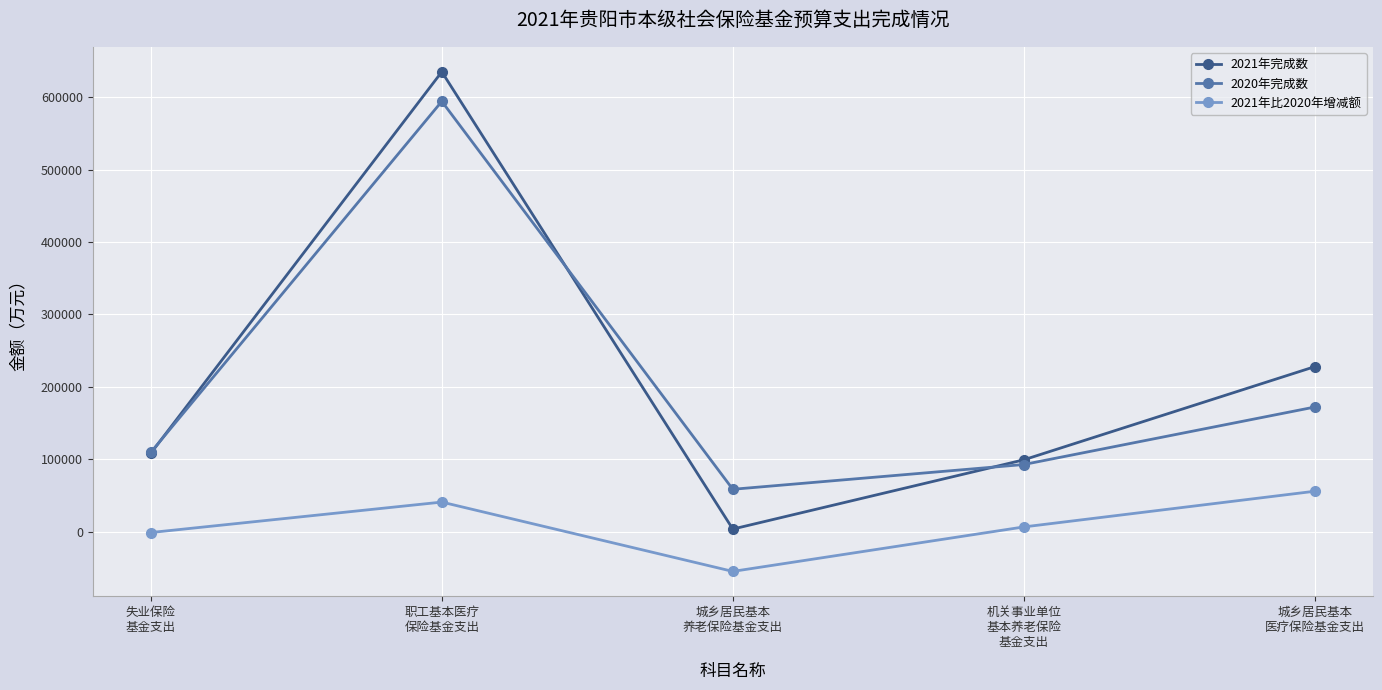

Reading right to left, what are all the values shown in this chart?

2021年完成数: 城乡居民基本
医疗保险基金支出=227838	机关事业单位
基本养老保险
基金支出=99166	城乡居民基本
养老保险基金支出=3517	职工基本医疗
保险基金支出=635004	失业保险
基金支出=108191
2020年完成数: 城乡居民基本
医疗保险基金支出=172063	机关事业单位
基本养老保险
基金支出=92676	城乡居民基本
养老保险基金支出=58463	职工基本医疗
保险基金支出=594211	失业保险
基金支出=109438
2021年比2020年增减额: 城乡居民基本
医疗保险基金支出=55775	机关事业单位
基本养老保险
基金支出=6490	城乡居民基本
养老保险基金支出=-54946	职工基本医疗
保险基金支出=40793	失业保险
基金支出=-1247